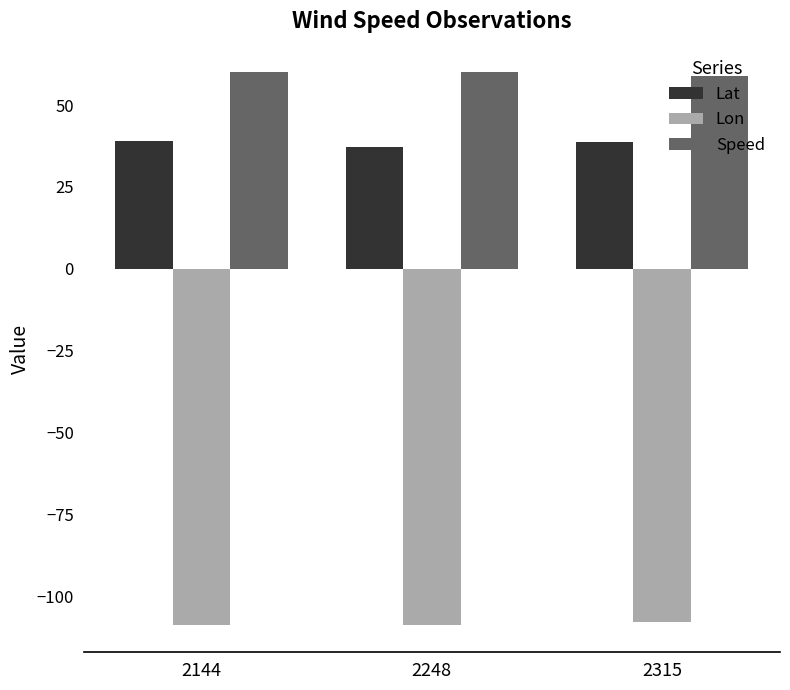

What is the sum of the Lat values at 2248 and 2144?

76.4